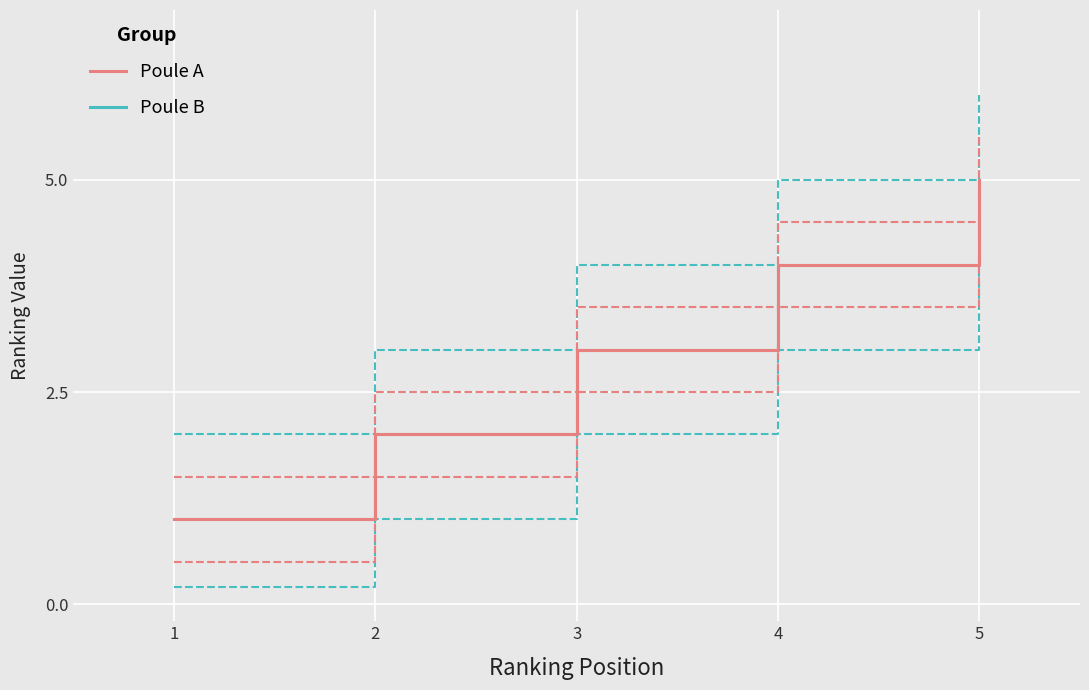

How many data points does each series have?

5